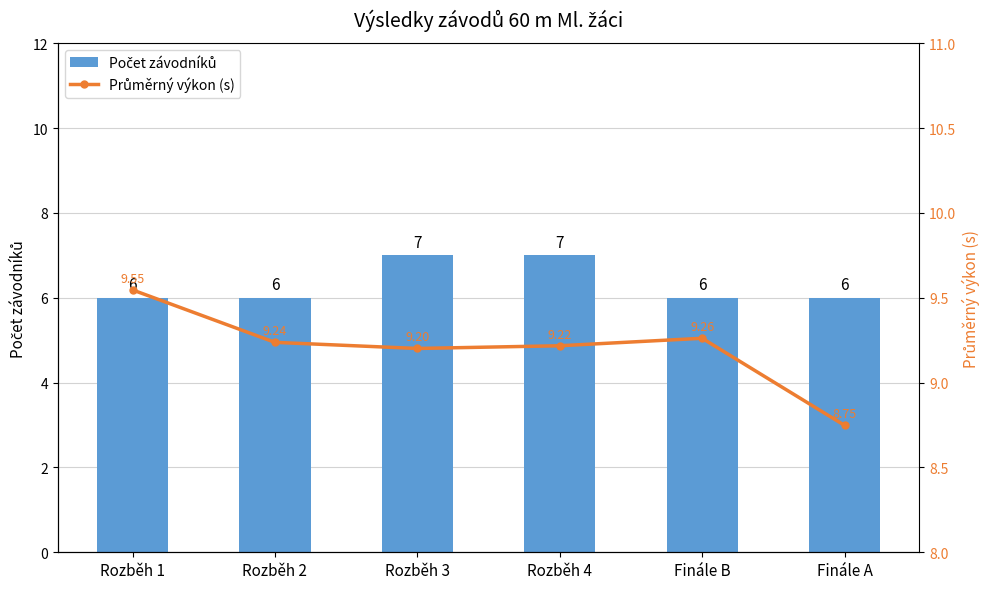

Count the number of categories in the chart.

6